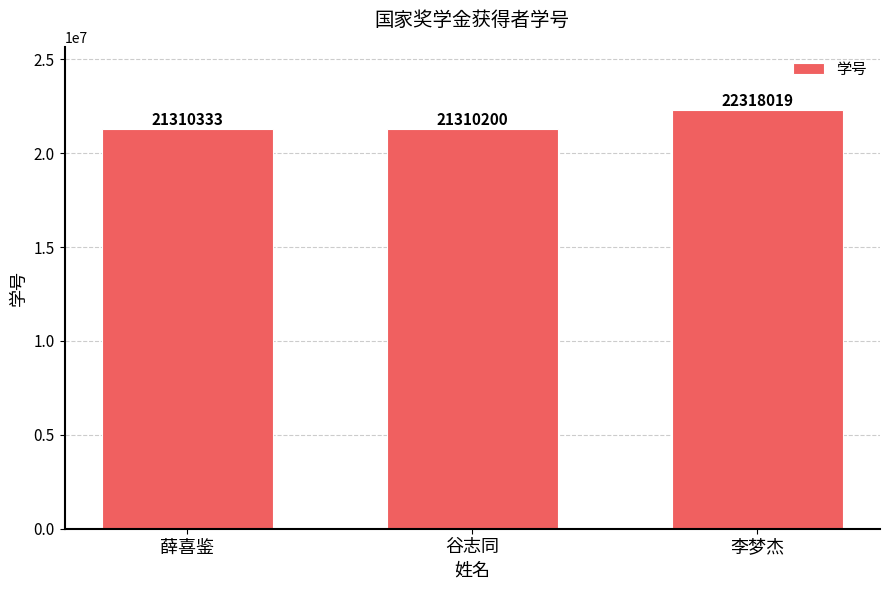

Reading right to left, list all the values displayed in this chart.

李梦杰=22318019	谷志同=21310200	薛喜鉴=21310333